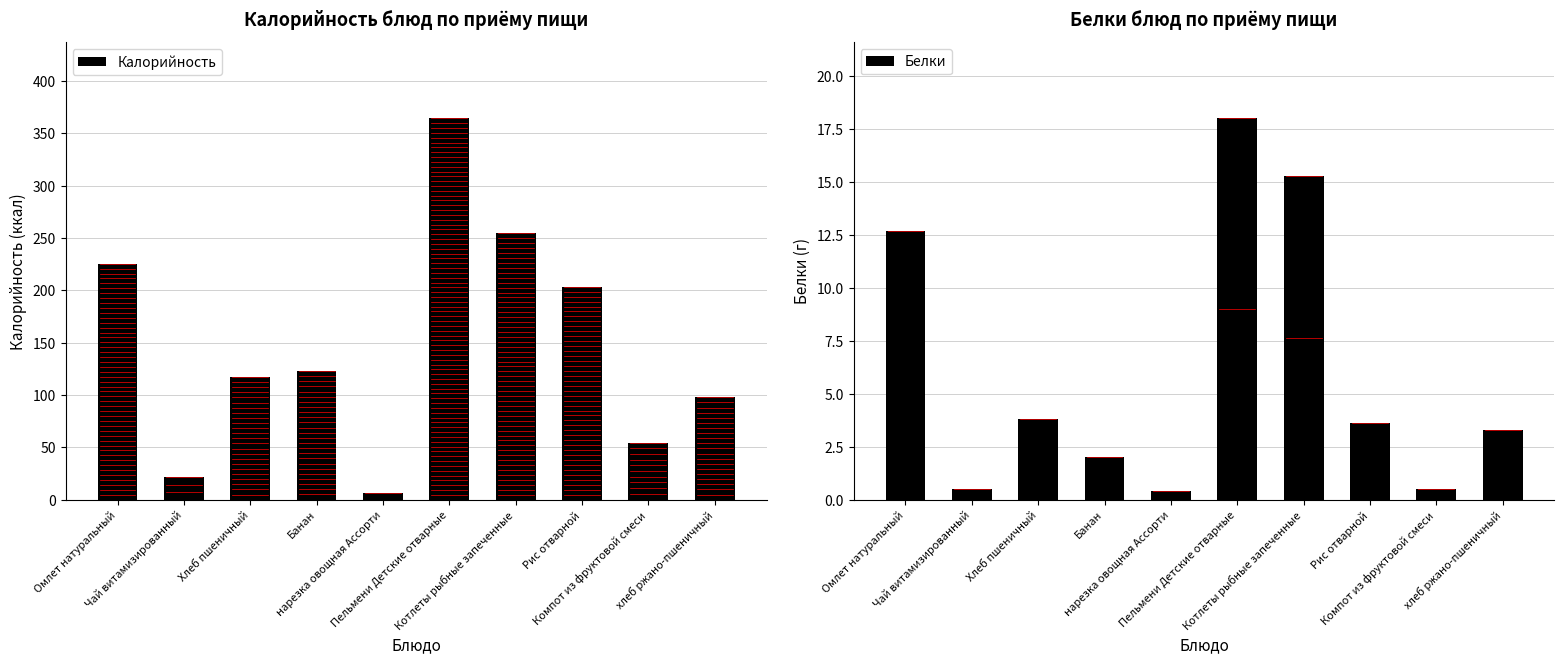

List the labels in order of Белки value, largest first.

Пельмени Детские отварные, Котлеты рыбные запеченные, Омлет натуральный, Хлеб пшеничный, Рис отварной, хлеб ржано-пшеничный, Банан, Чай витамизированный, Компот из фруктовой смеси, нарезка овощная Ассорти